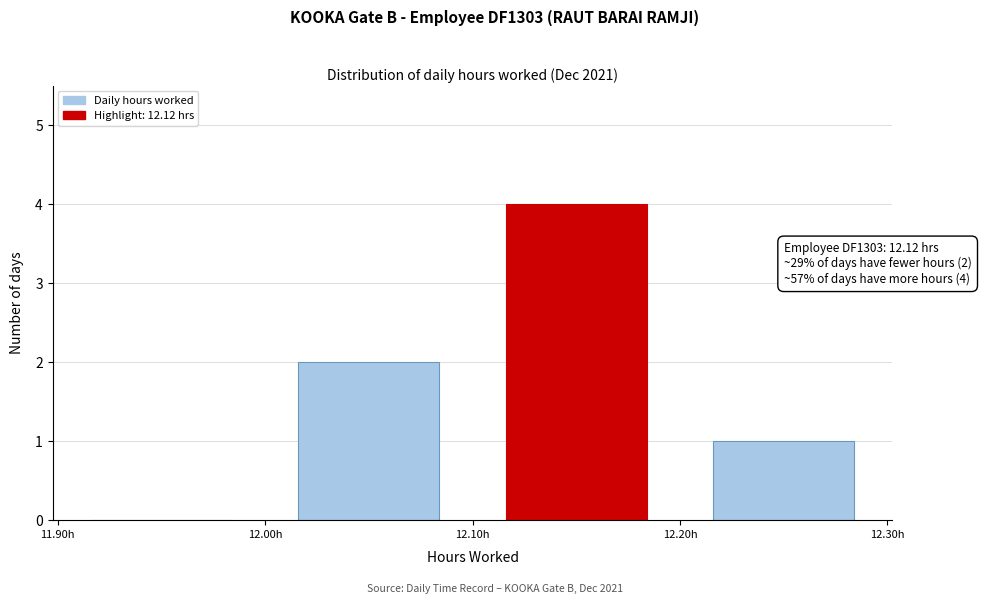

Over which range of the x-axis is the bar tallest?

12.1 to 12.2